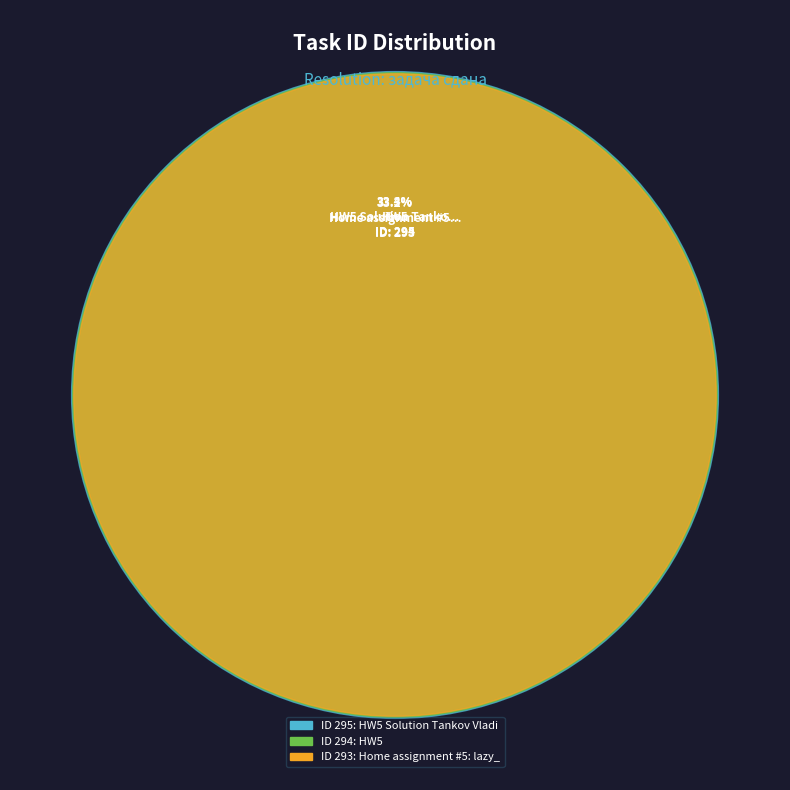

Is Home assignment #5: lazy_basic_string the majority of the pie?

No